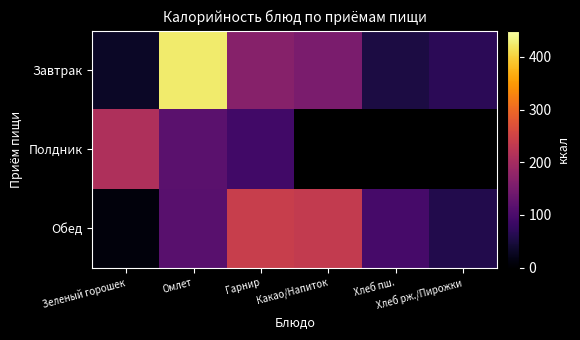

Which label corresponds to the largest value in the chart?

Омлет